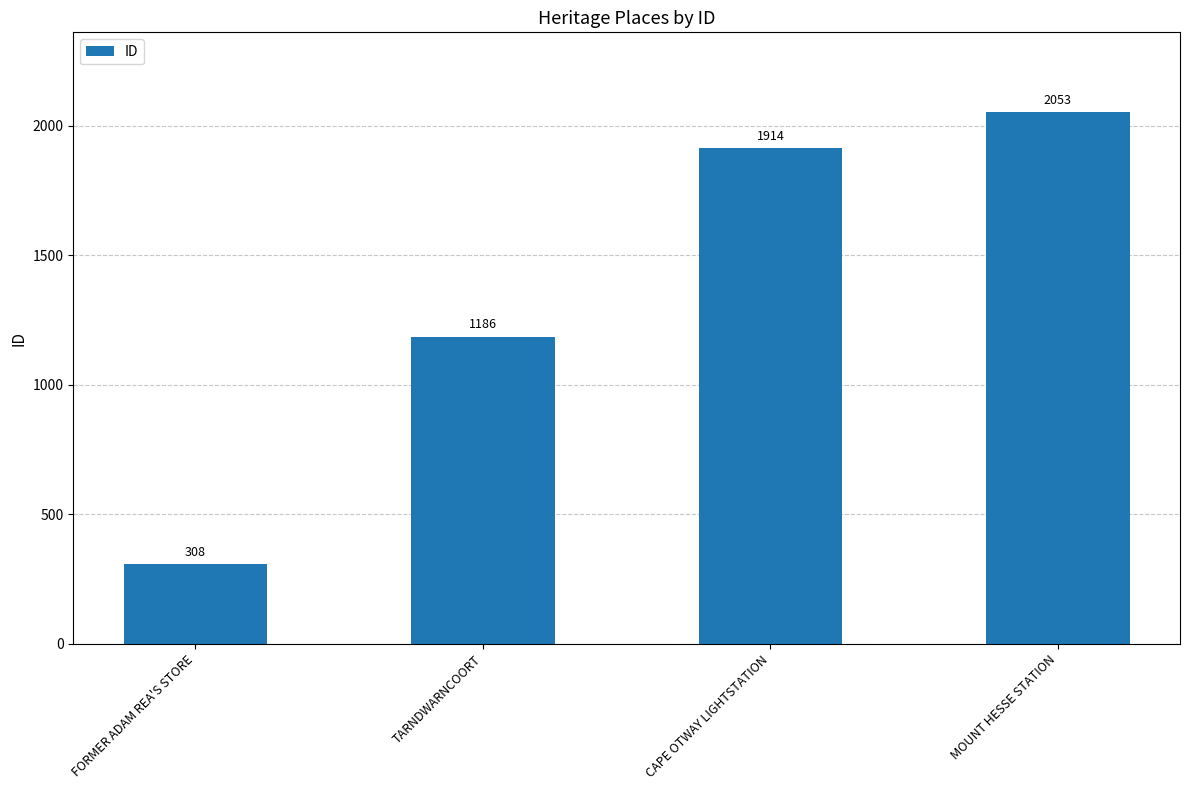

True or false: the data shows 122 at FORMER ADAM REA'S STORE.

False